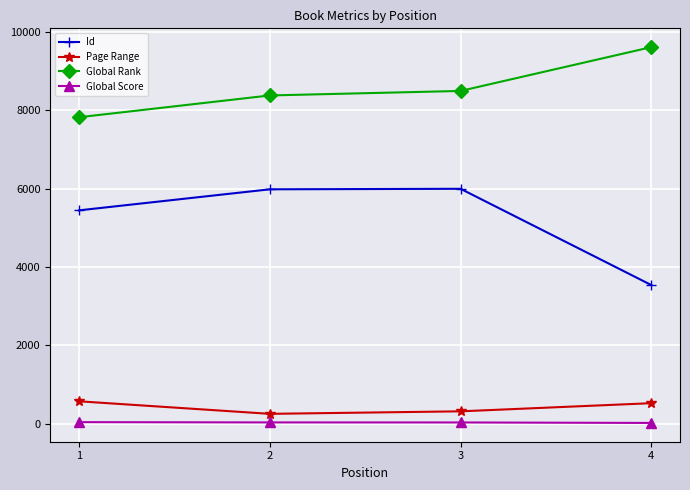

Rank the series by their maximum value, from highest to lowest.

Global Rank, Id, Page Range, Global Score